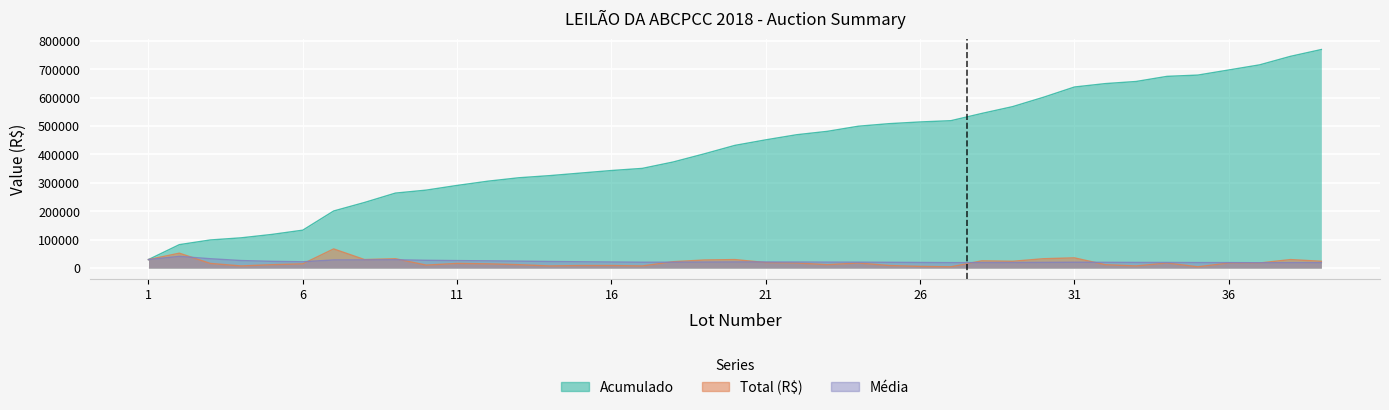

How many series are shown in this chart?

3